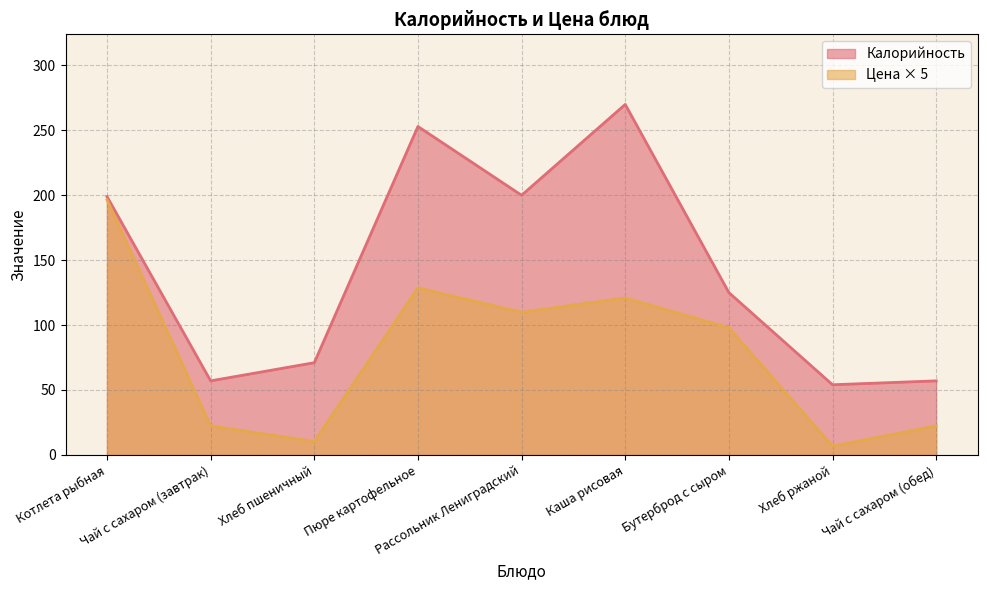

The Цена series shows 109.8 at Рассольник Лениградский. True or false?

True